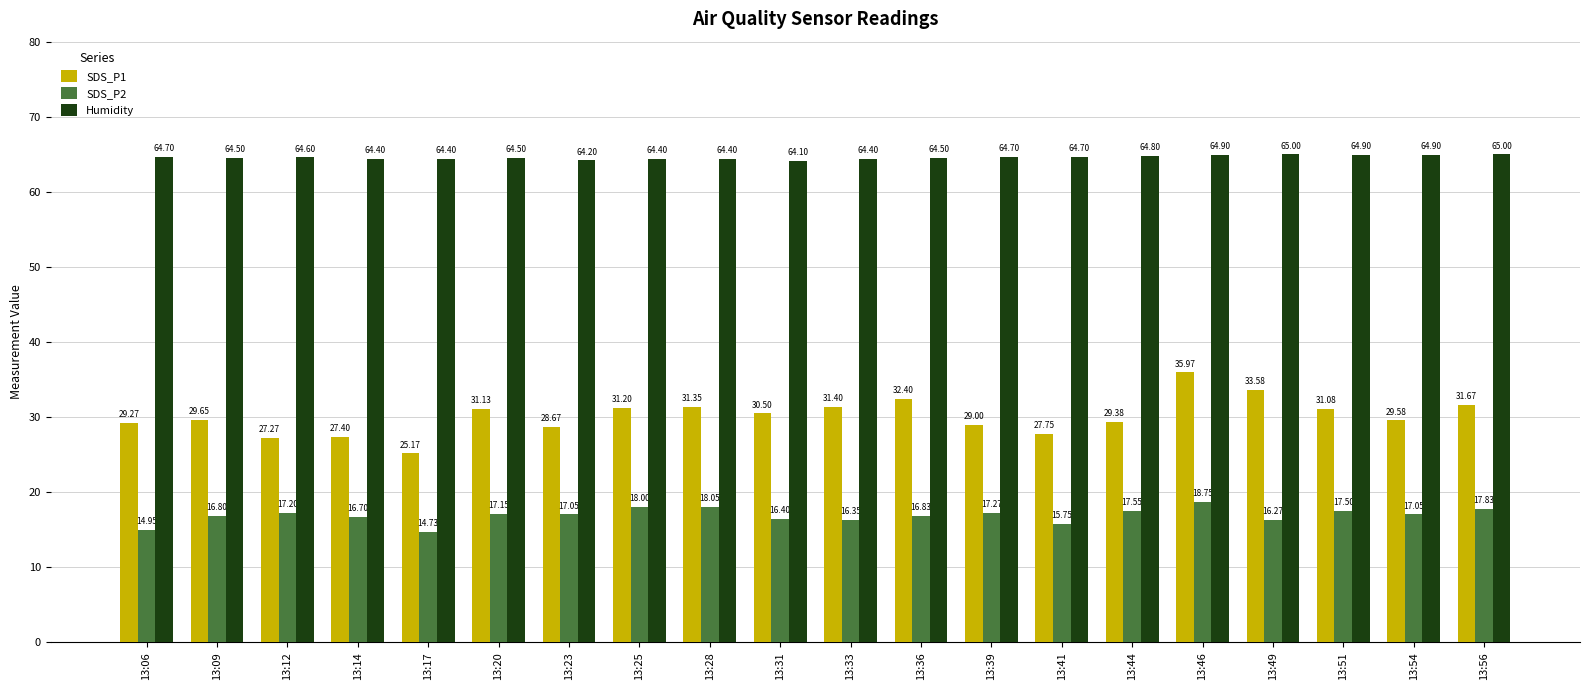

The value of Humidity at 13:31 is 64.1. True or false?

True